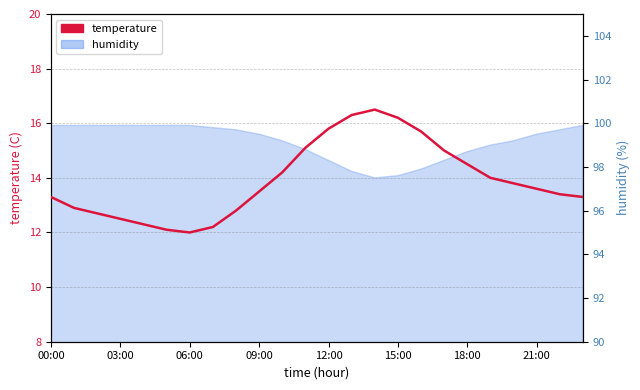

How many categories are shown in the chart?

24